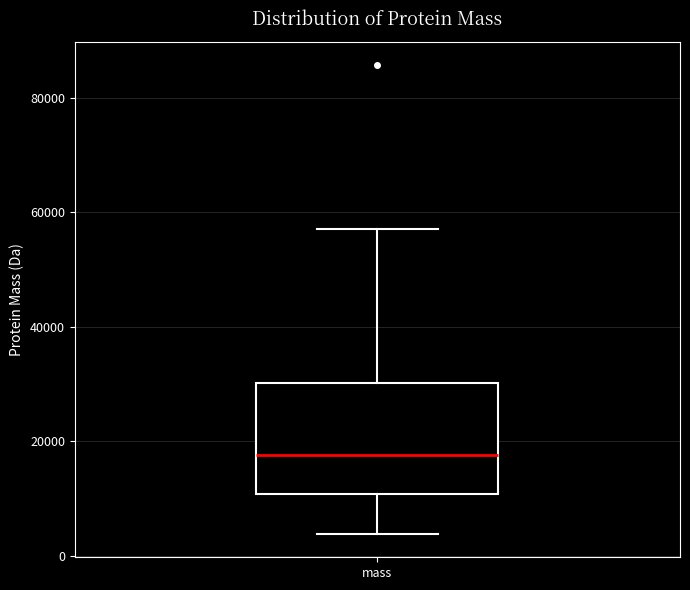

Read this box plot against the y-axis: the position of the median line, the range covered by the box, and the ends of both whiskers. The values are not printed on the chart, so give them approximately, as read against the axis.

median 18000, box 10000 to 30000, whiskers 4000 to 56000